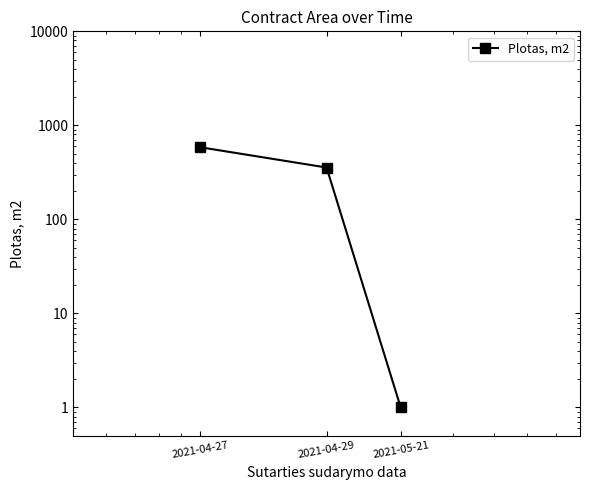

What is the label of the 1st point from the right?

2021-05-21